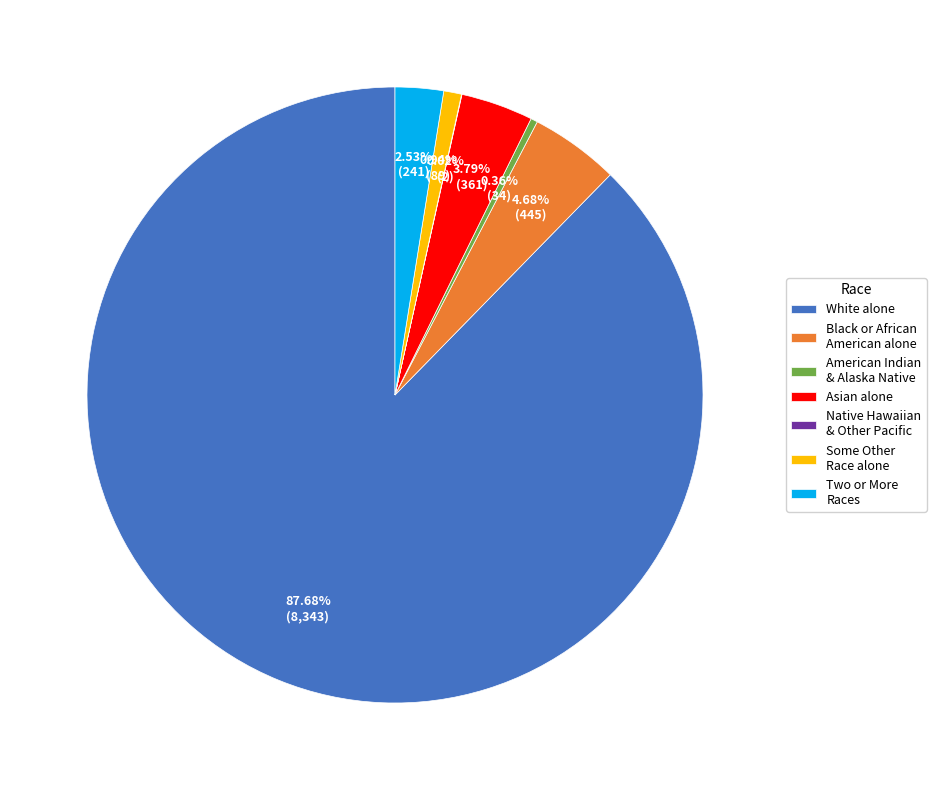

What percentage is the Asian alone slice, to the nearest percent?

4%